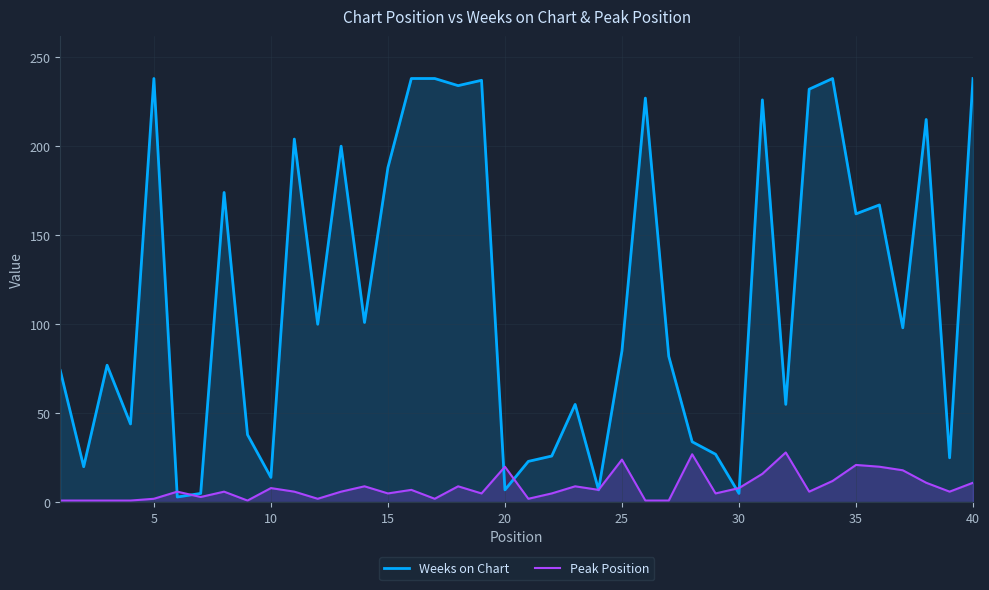

Rank the series by their average value, from lowest to highest.

Peak Position, Weeks on Chart